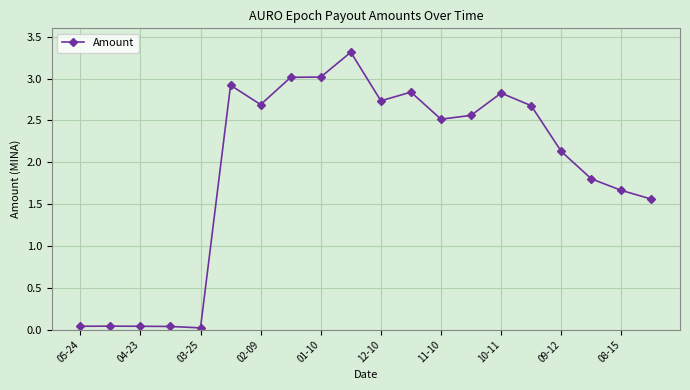

True or false: there are more than 0 points higher than both neighbors.

True